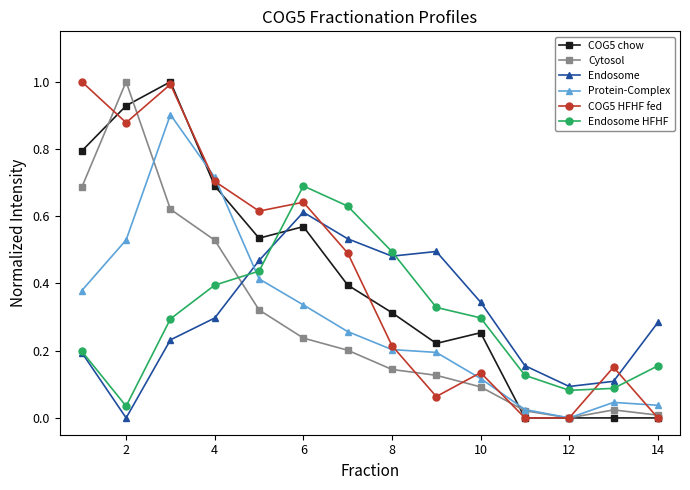

True or false: COG5 chow has more than 1 points higher than both neighbors.

True